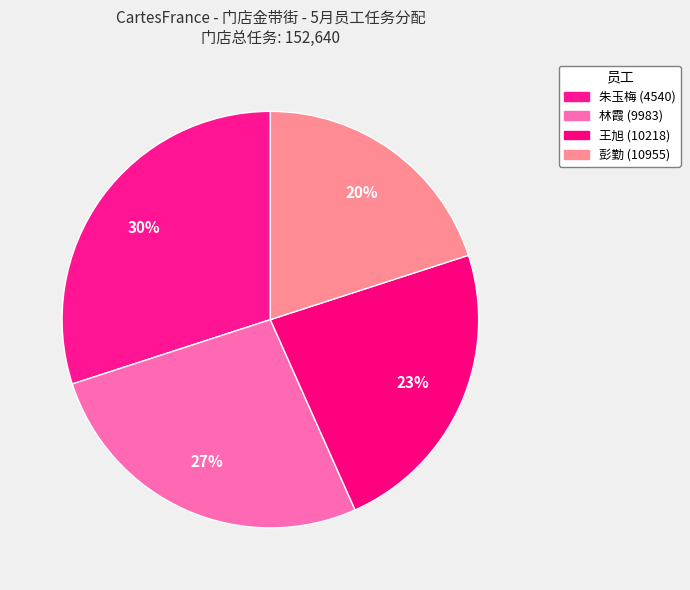

To the nearest percent, what portion does 朱玉梅 (4540) represent?

30%